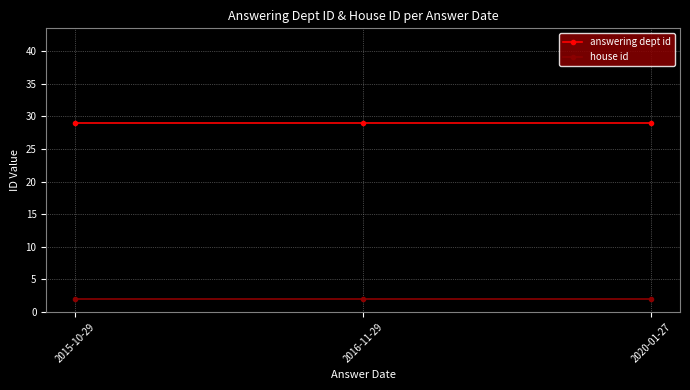

What is the difference between the highest and lowest values at 2020-01-27?

27